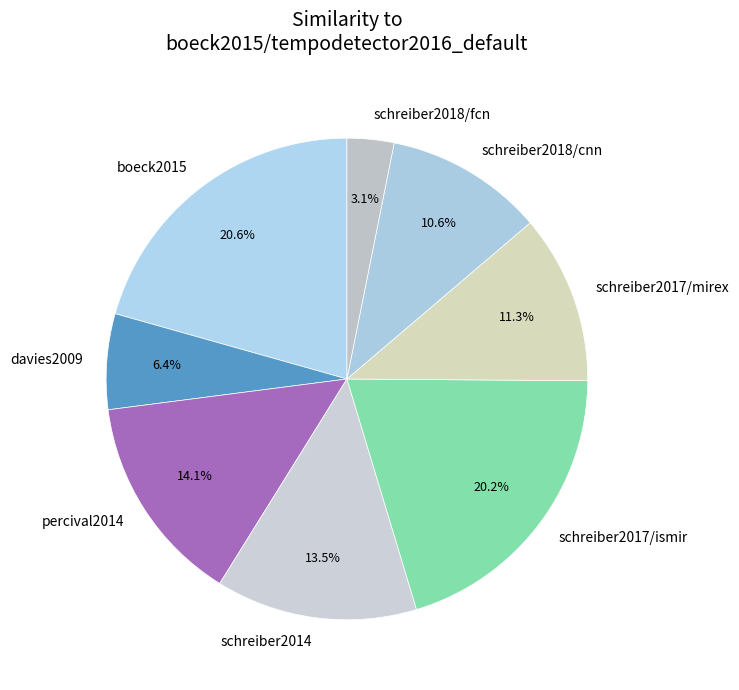

Count the number of slices in the pie.

8